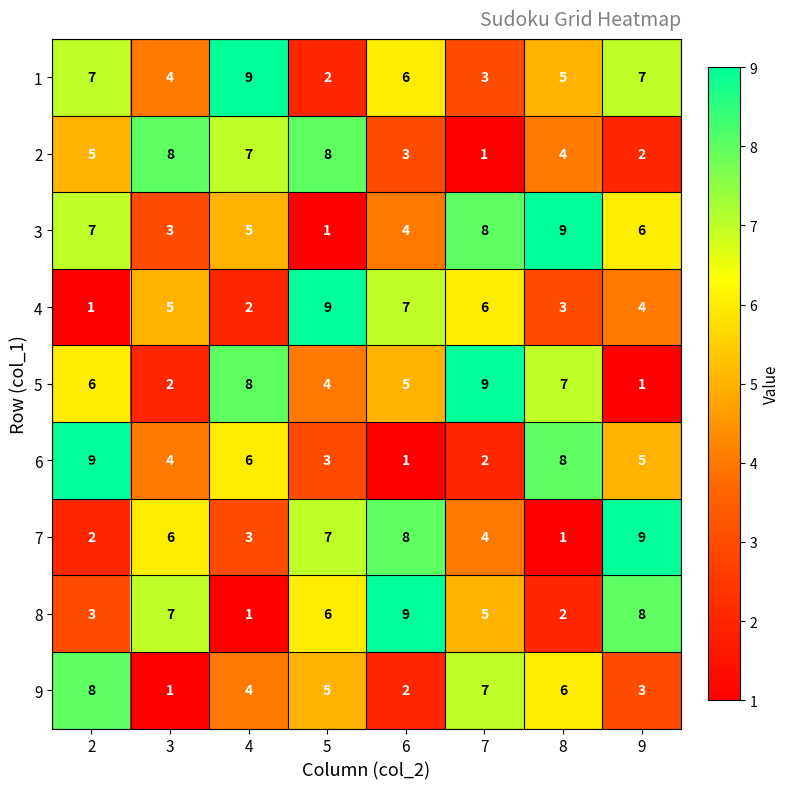

What is the difference between the highest and lowest values at 9?

8